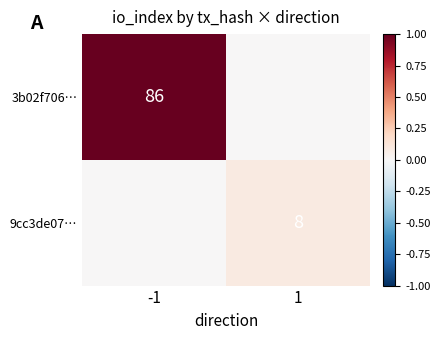

Which has a higher value, 1 or -1?

-1